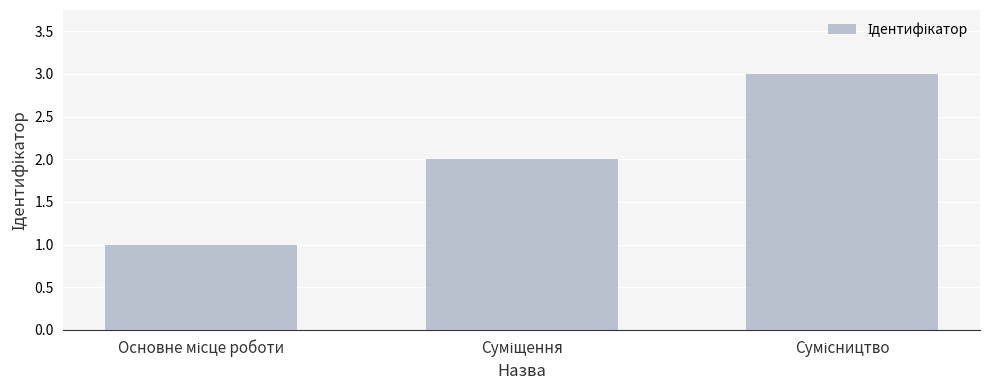

Are the bars grouped side by side (vs. stacked)?

No